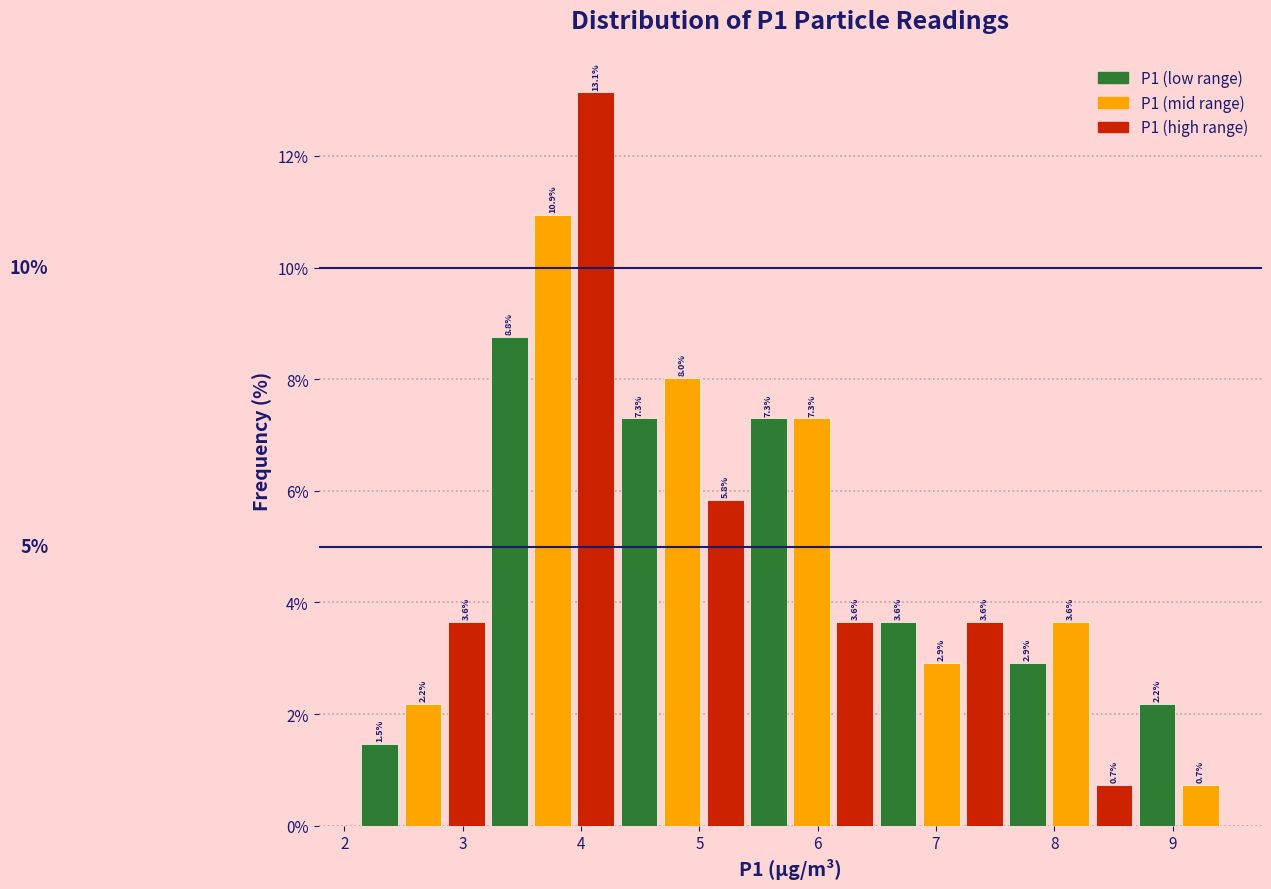

Around what value on the x-axis is the tallest bar? Give the approximate position of its centre, as read against the axis.

4.1